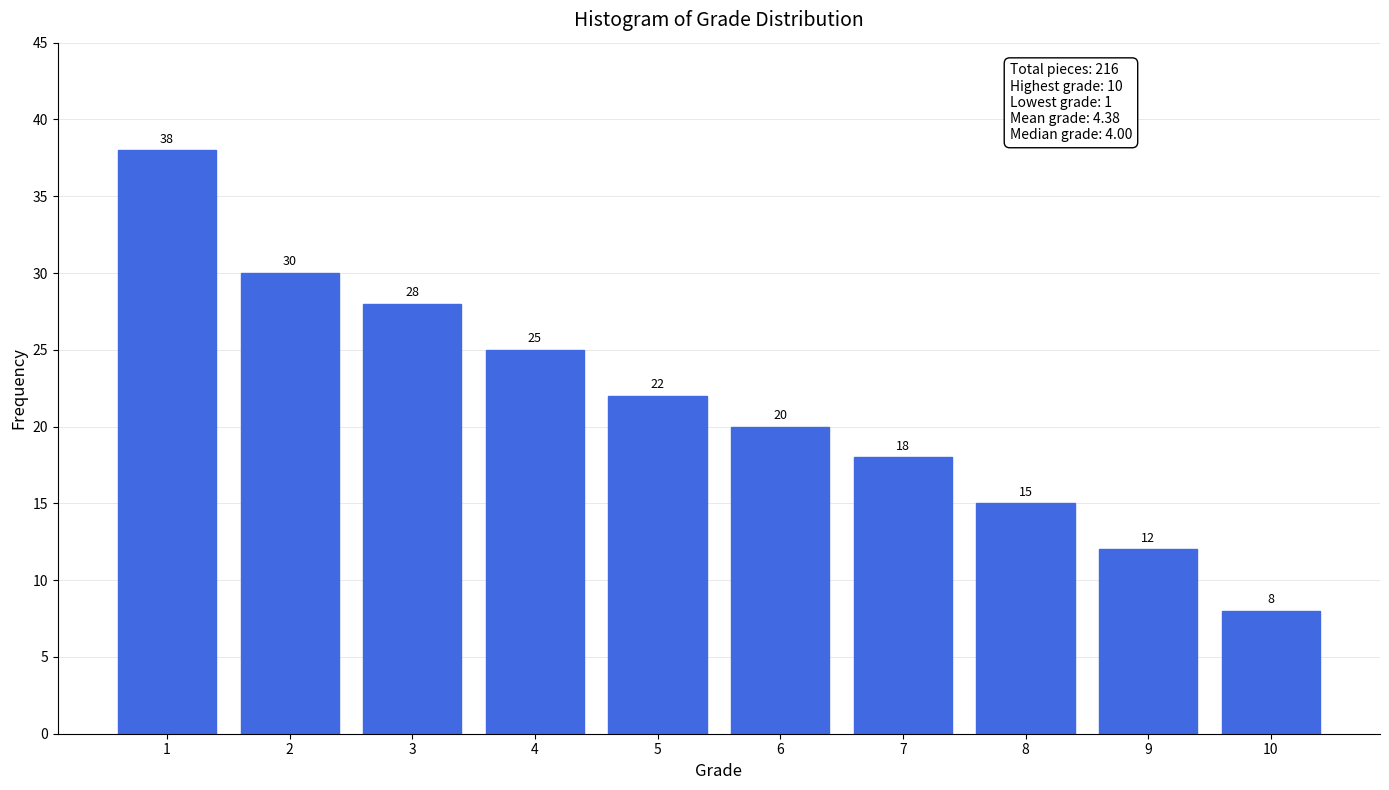

Reading left to right, extract all data points from this chart.

1=38	2=30	3=28	4=25	5=22	6=20	7=18	8=15	9=12	10=8